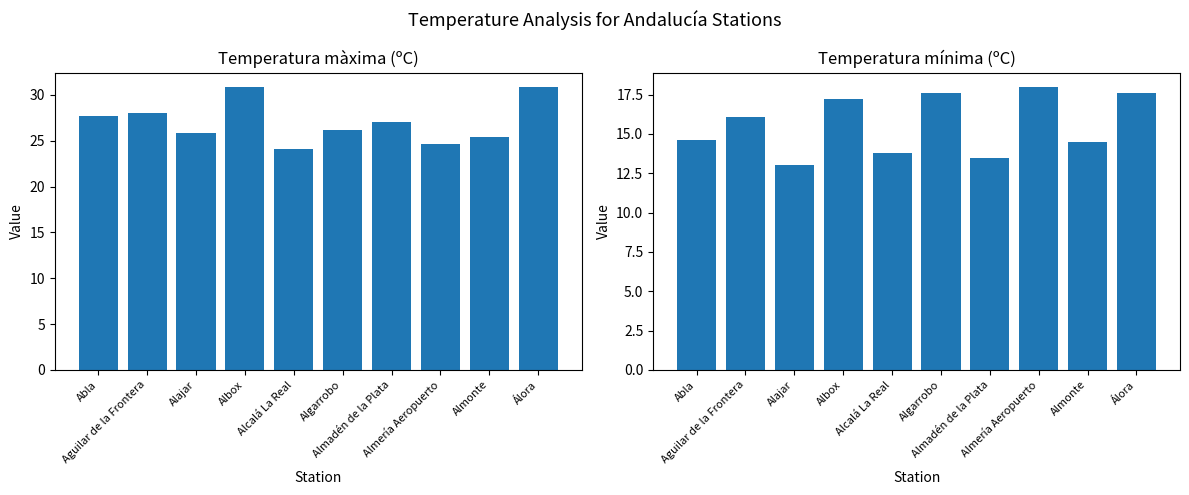

What is the maximum value for Temperatura mínima (ºC)?

18.0